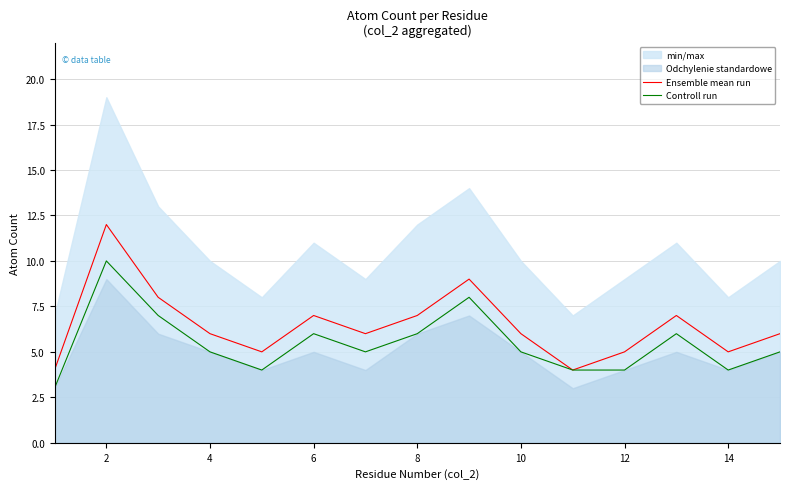

What is the minimum value for Ensemble mean run?

4